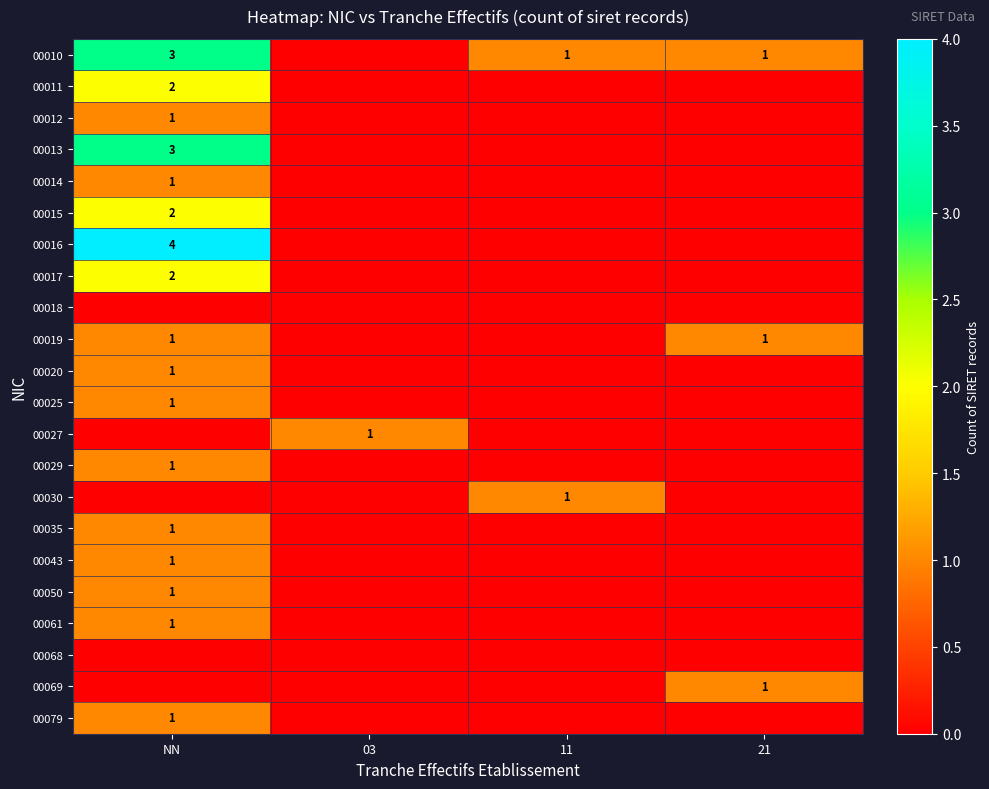

True or false: 00069 has a value of 0 at 21.

False